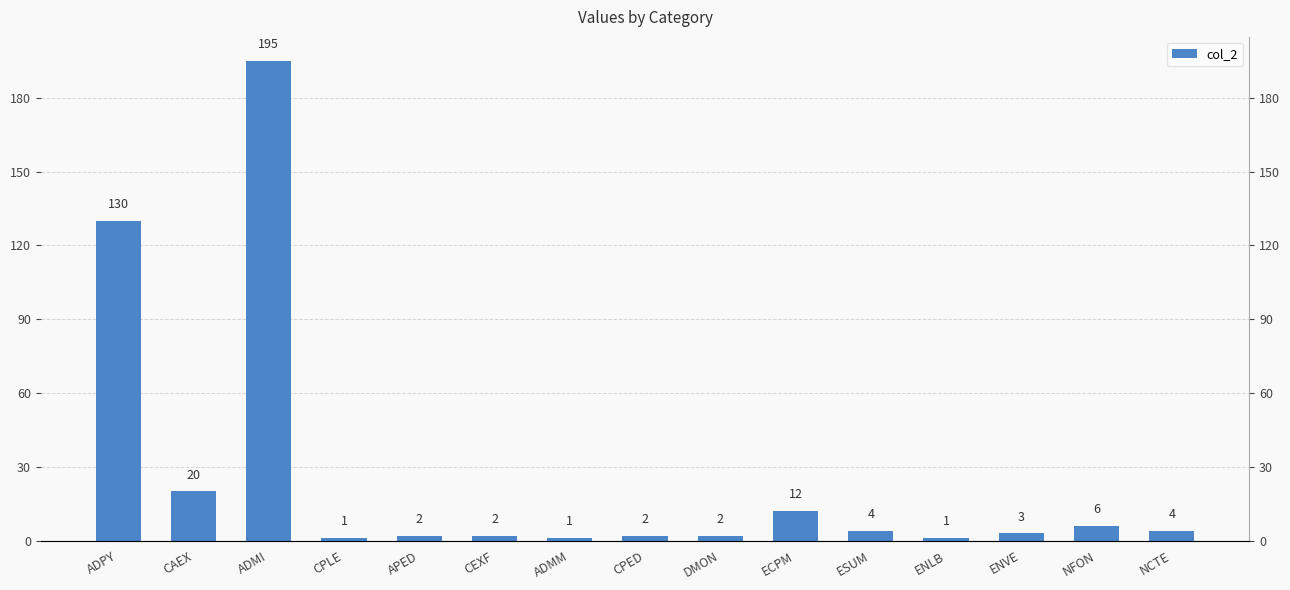

What is the average value?

26